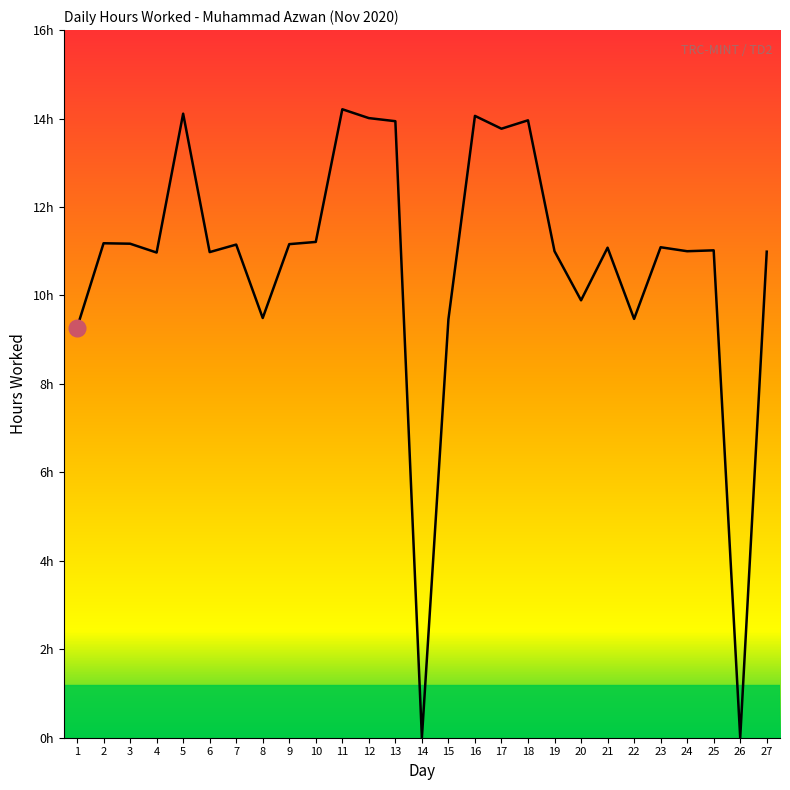

At which label does the data first exceed 11?

2